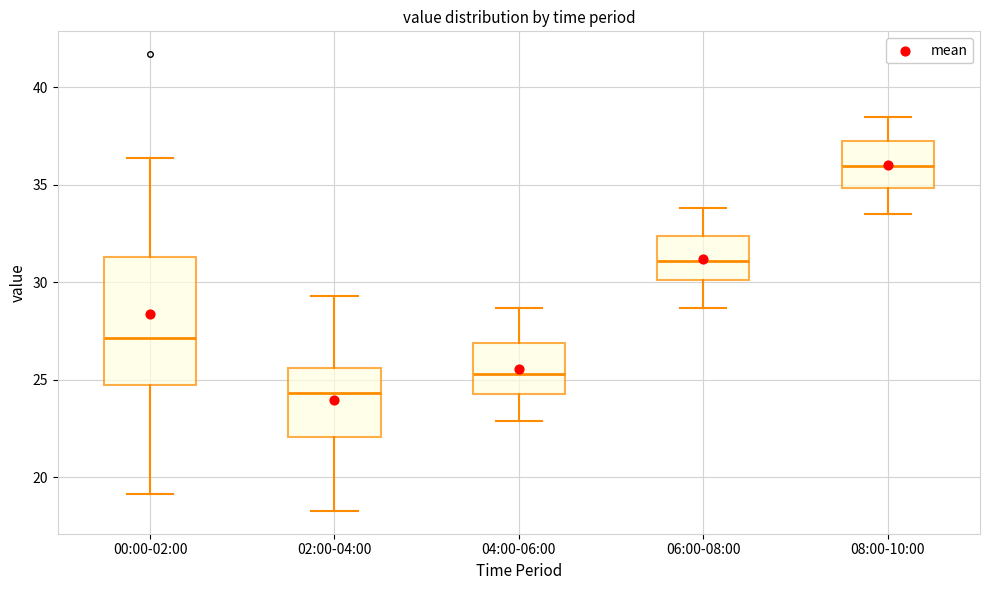

Which box is the tallest, from its lower edge to its upper edge?

00:00-02:00